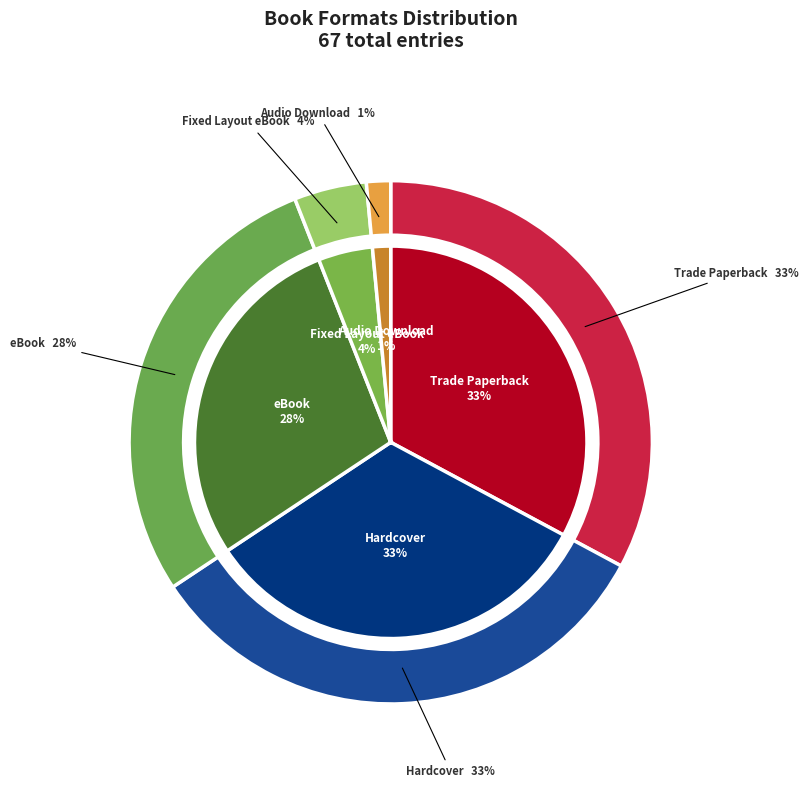

Count the number of slices in the pie.

5